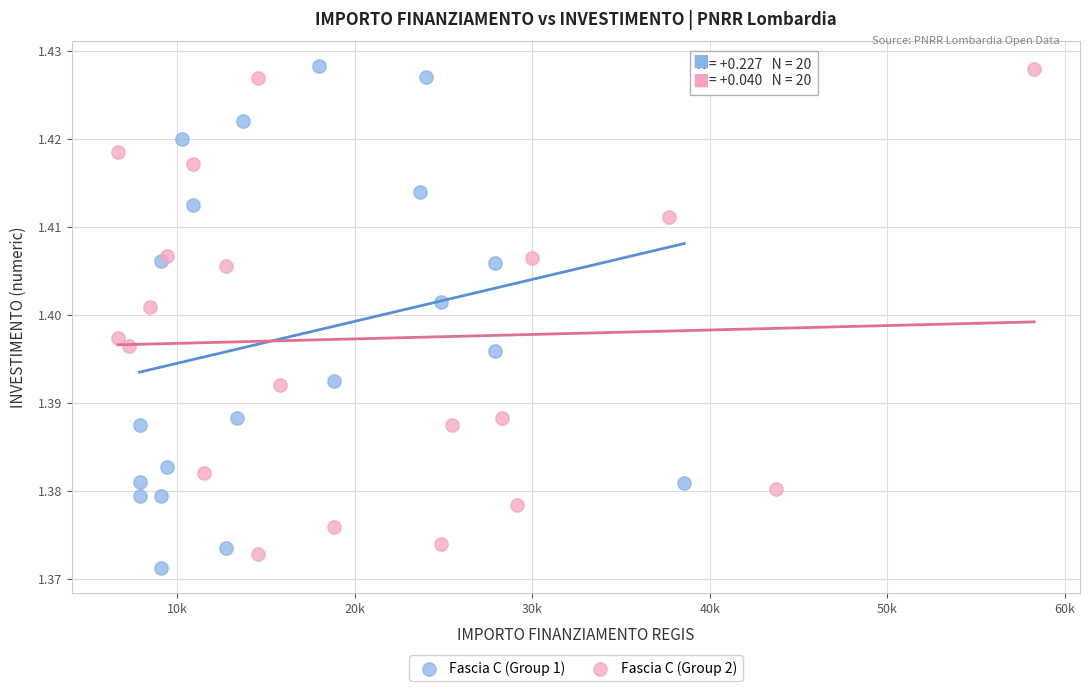

What are all the series names shown in the legend?

Fascia C (Group 1), Fascia C (Group 2)